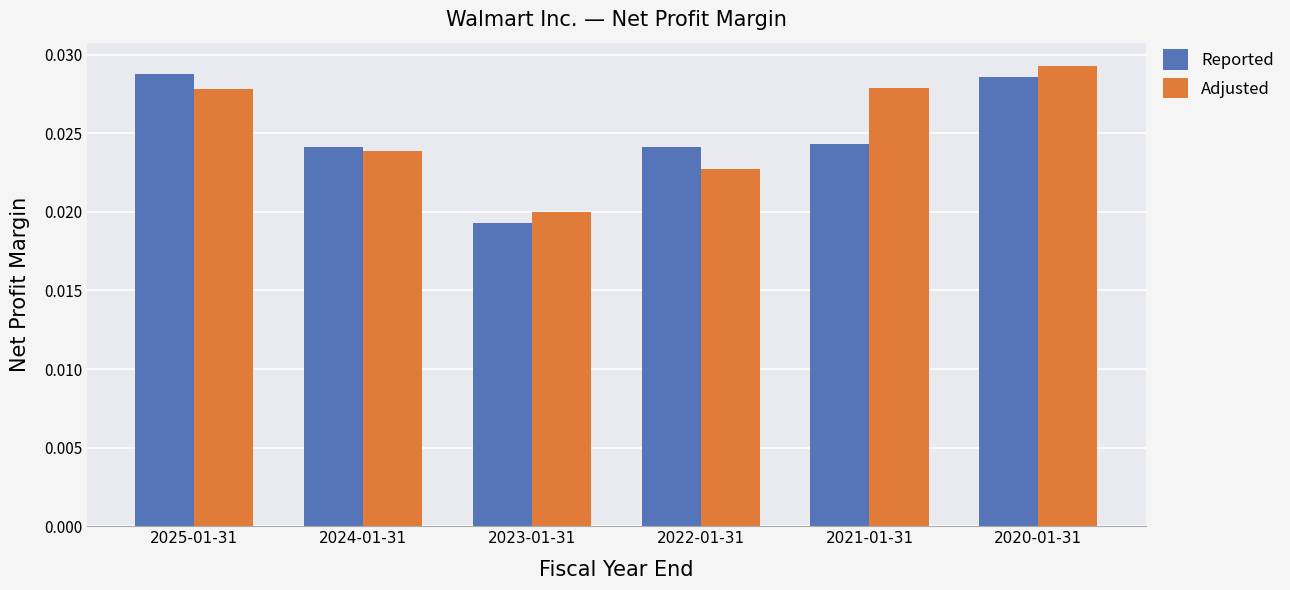

Which label corresponds to the largest value in the chart?

2020-01-31